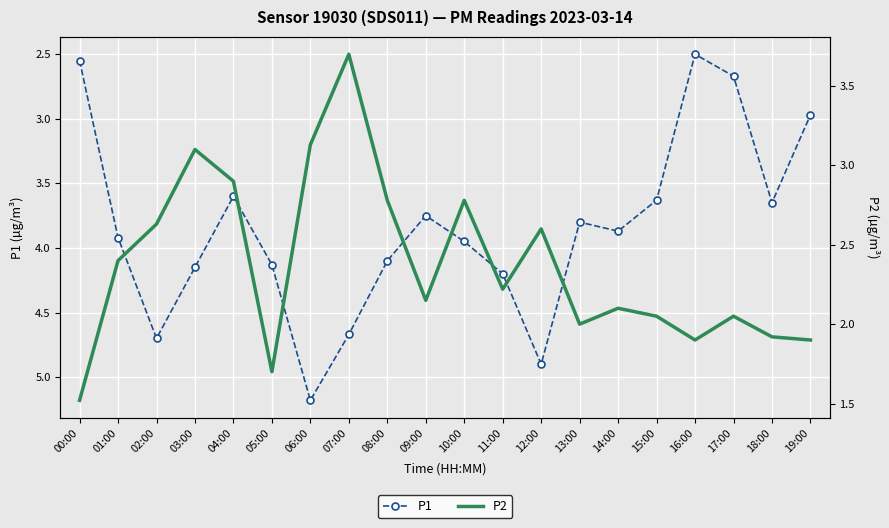

How many data points in P1 are above 3?

16